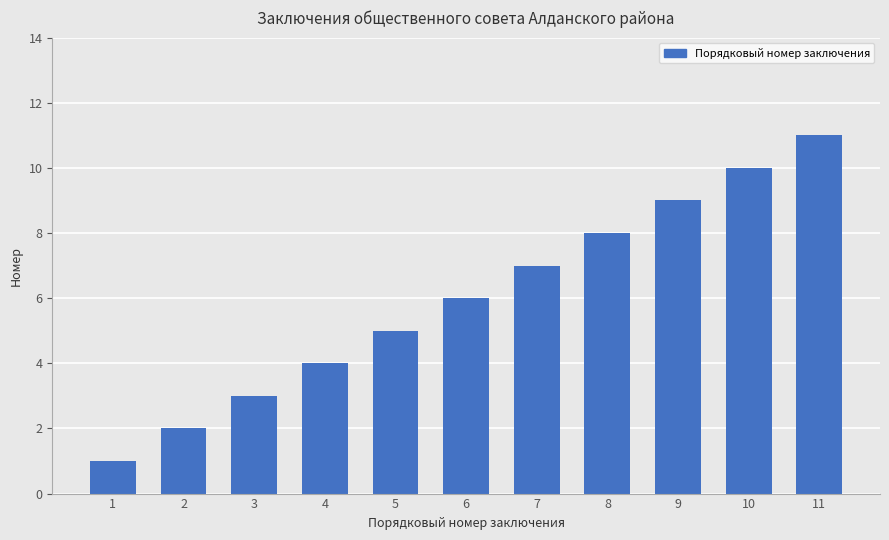

What value does the data have at 6?

6